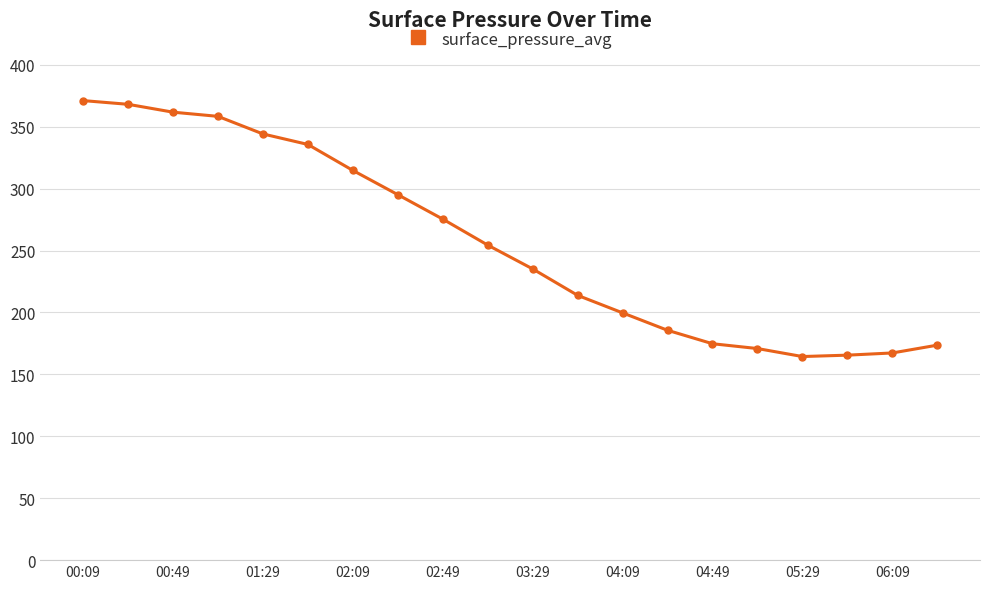

What is the difference between the maximum and minimum values?

206.7